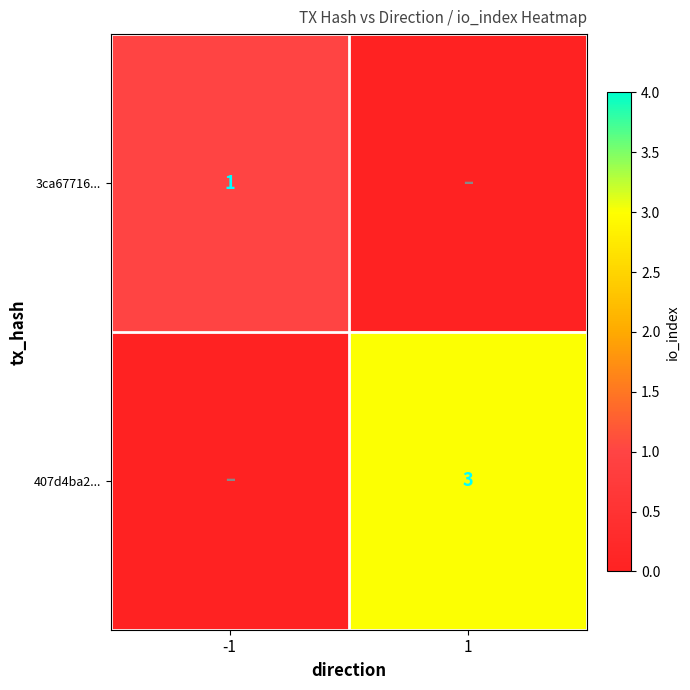

Is it true that 407d4ba2... equals 3 at 1?

True